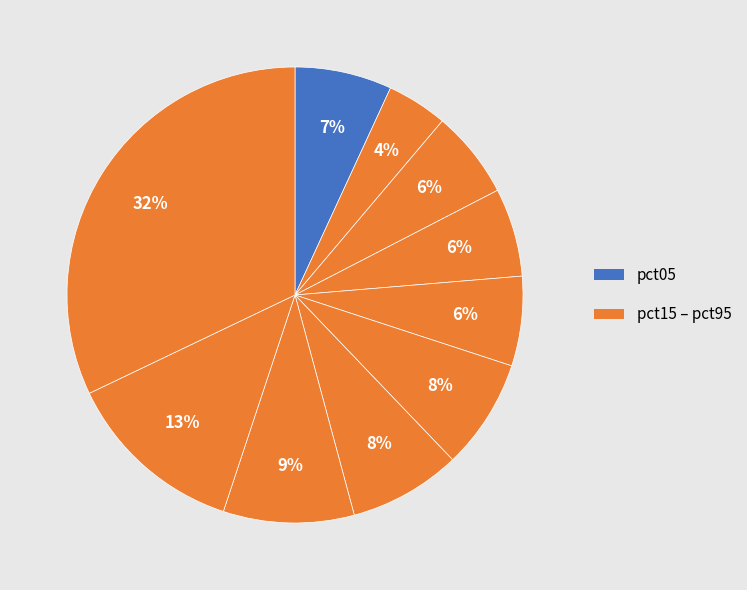

How many segments does this pie chart have?

10